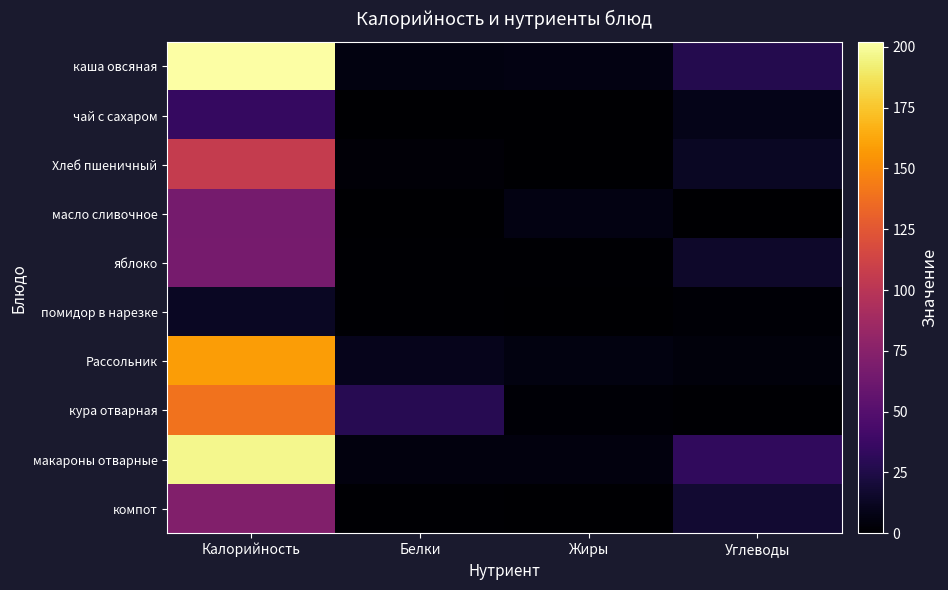

Reading left to right, list all the values displayed in this chart.

каша овсяная: Калорийность=202	Белки=6	Жиры=7	Углеводы=27
чай с сахаром: Калорийность=35	Белки=0	Жиры=0	Углеводы=9
Хлеб пшеничный: Калорийность=106	Белки=3	Жиры=0	Углеводы=13
масло сливочное: Калорийность=66	Белки=0	Жиры=7	Углеводы=0
яблоко: Калорийность=67	Белки=1	Жиры=1	Углеводы=15
помидор в нарезке: Калорийность=13	Белки=1	Жиры=0	Углеводы=2
Рассольник: Калорийность=158	Белки=10	Жиры=6	Углеводы=4
кура отварная: Калорийность=139	Белки=29	Жиры=2	Углеводы=1
макароны отварные: Калорийность=197	Белки=5	Жиры=5	Углеводы=33
компот: Калорийность=72	Белки=1	Жиры=0	Углеводы=18